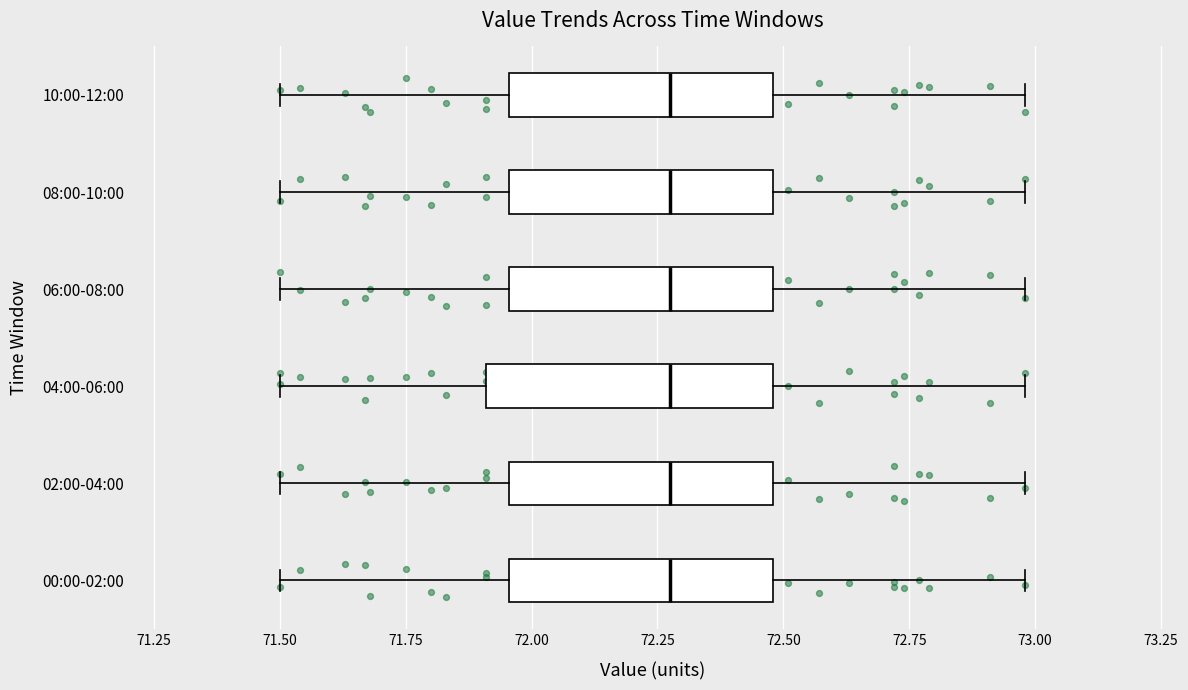

Reading bottom to top, transcribe this box plot: for each box, give where its median line is, the range the box spans, and where its two whiskers end, as read against the x-axis. The values are not printed on the chart, so give them approximately, as read against the axis.

00:00-02:00: median 72.30, box 71.95 to 72.50, whiskers 71.50 to 73.00
02:00-04:00: median 72.30, box 71.95 to 72.50, whiskers 71.50 to 73.00
04:00-06:00: median 72.30, box 71.90 to 72.50, whiskers 71.50 to 73.00
06:00-08:00: median 72.30, box 71.95 to 72.50, whiskers 71.50 to 73.00
08:00-10:00: median 72.30, box 71.95 to 72.50, whiskers 71.50 to 73.00
10:00-12:00: median 72.30, box 71.95 to 72.50, whiskers 71.50 to 73.00